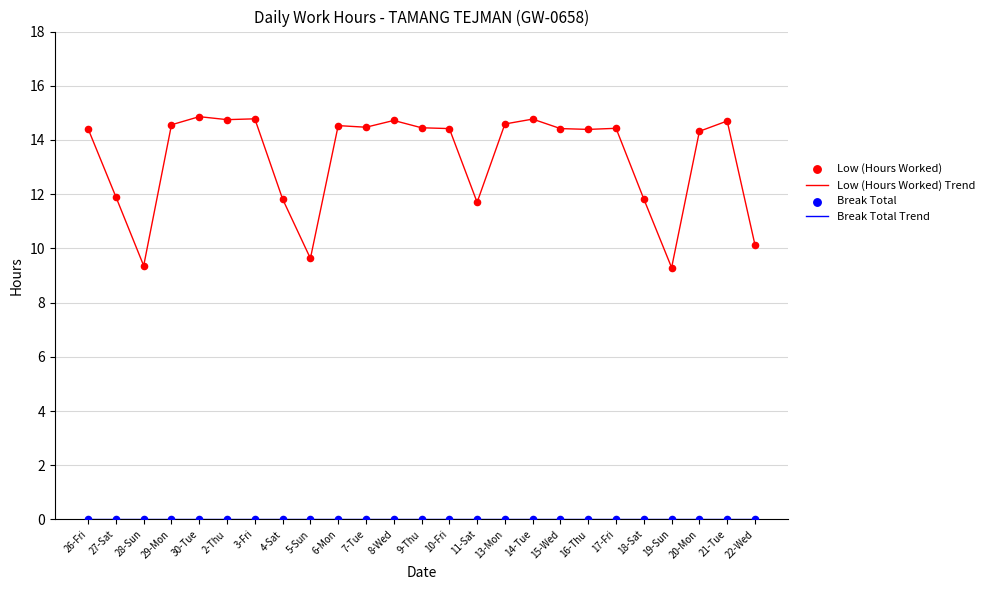

Which series has the widest spread of values?

Low (Hours Worked) Trend